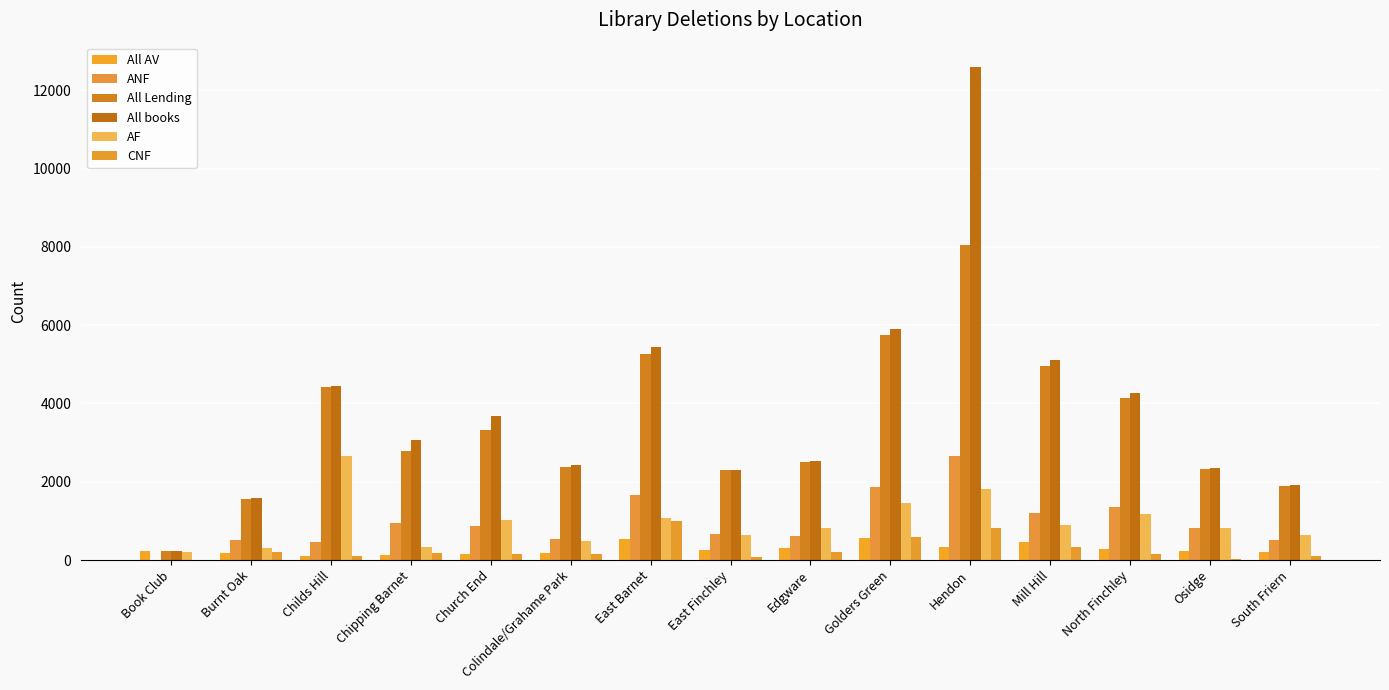

The value of ANF at Burnt Oak is 143. True or false?

False